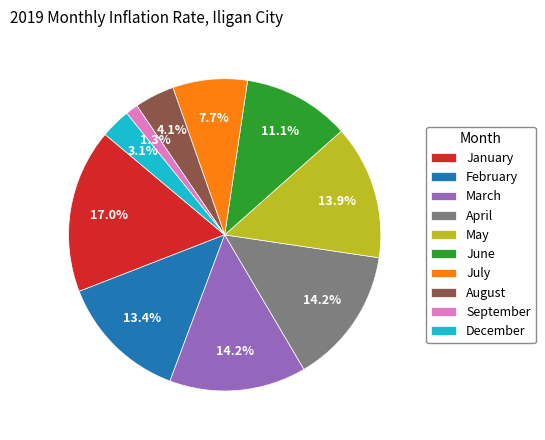

Is there a majority slice in this chart?

No